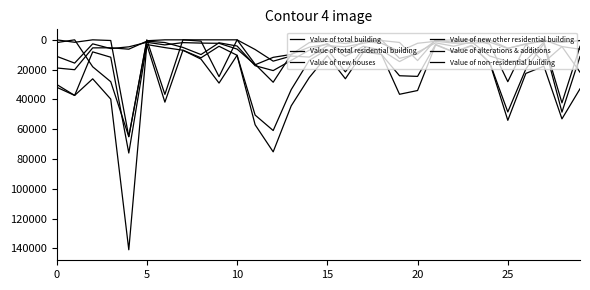

Is this an area chart (filled region under the line)?

No